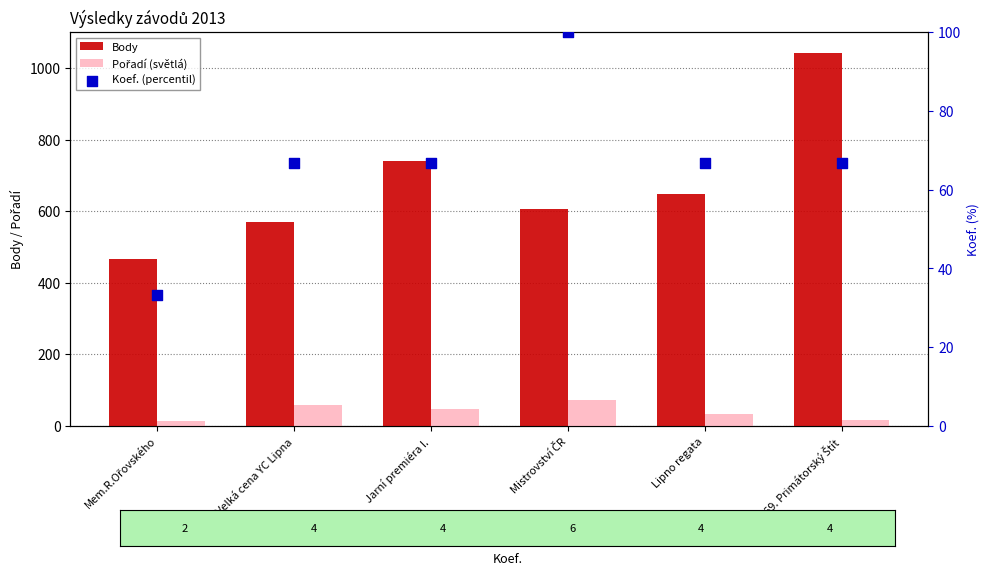

Which series reaches the minimum Y coordinate?

Pořadí (světlá)